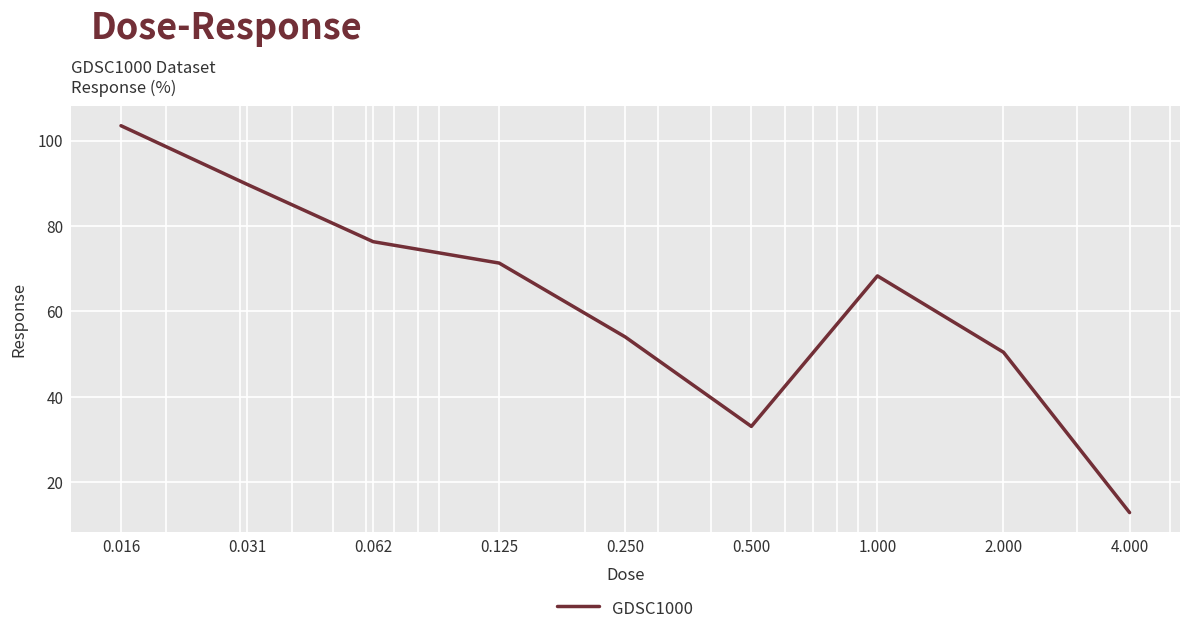

What is the maximum value shown in the chart?

103.5